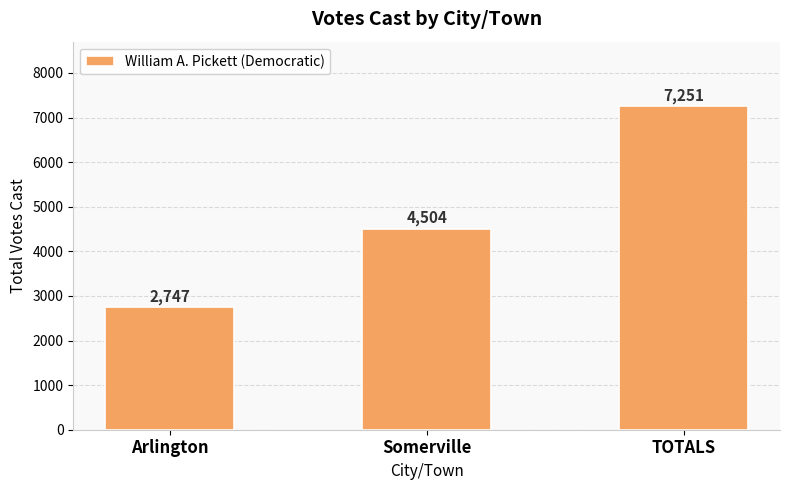

Rank the categories by value from lowest to highest.

Arlington, Somerville, TOTALS